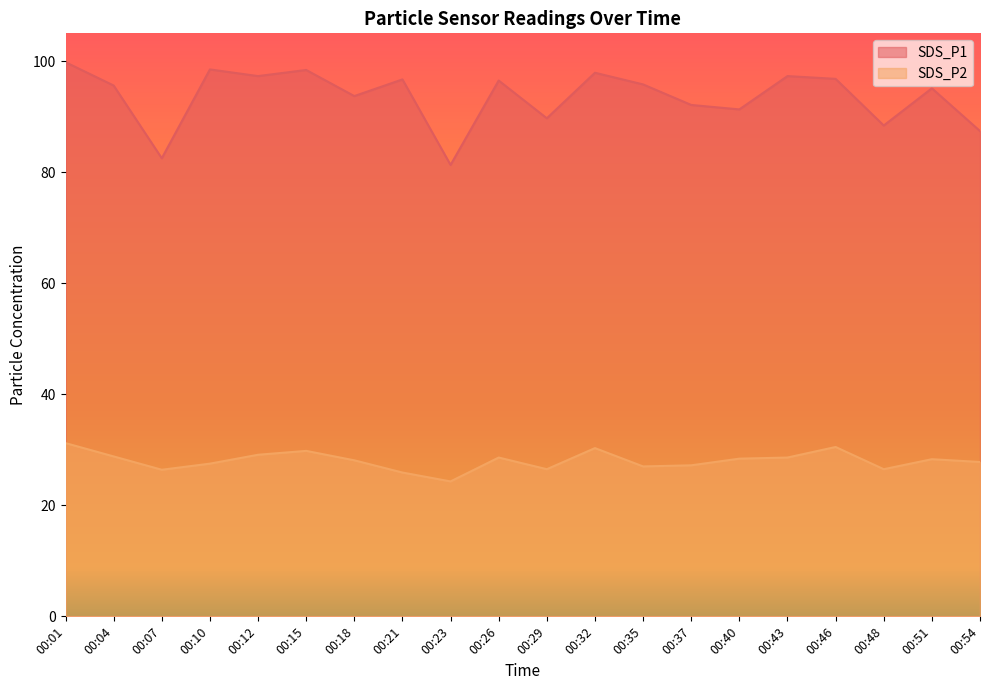

What is the total value across all series at 00:35?

122.8